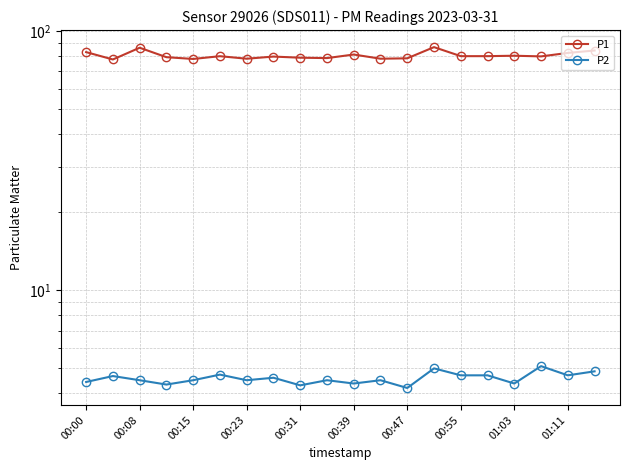

What is the difference between the maximum and minimum values in the P1 series?

9.0